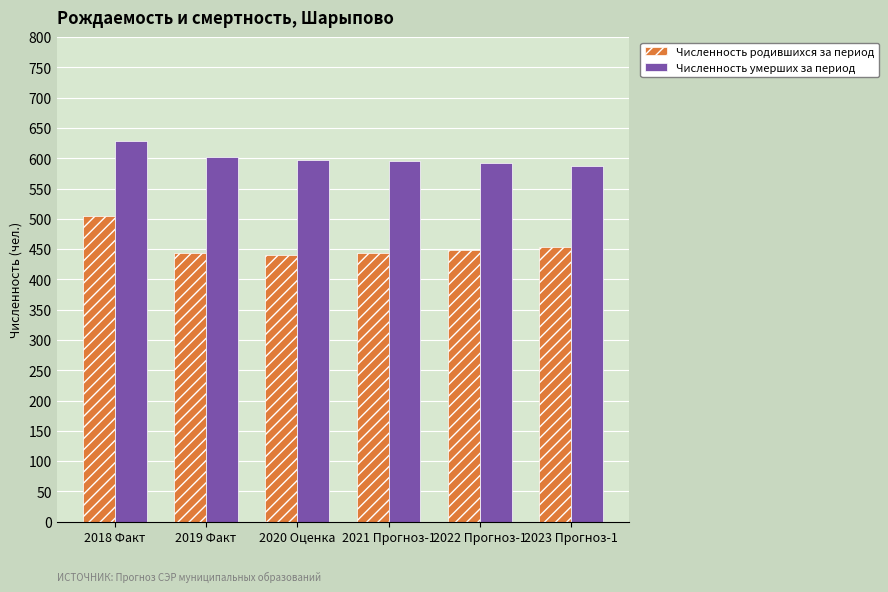

Does the chart contain any negative values?

No